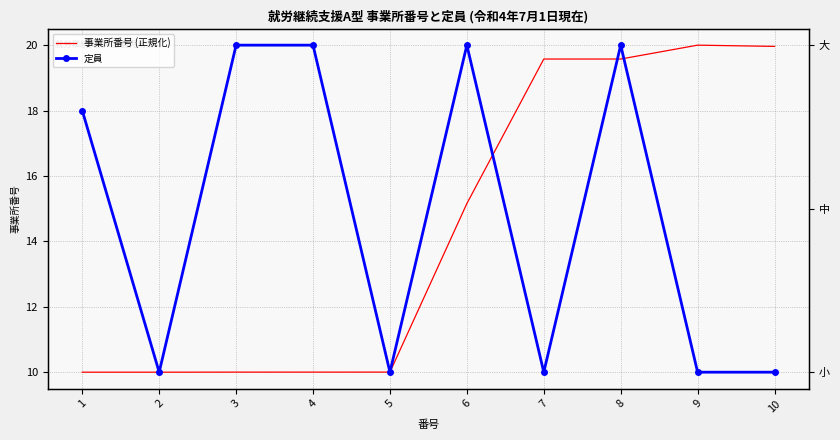

At which category is the sum across all series the highest?

8